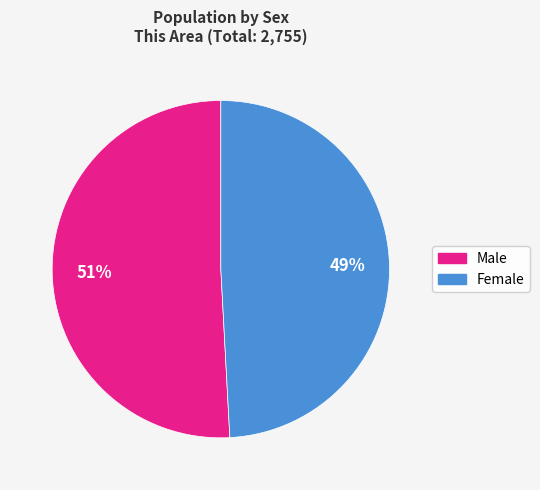

To the nearest percent, what portion does Male represent?

51%